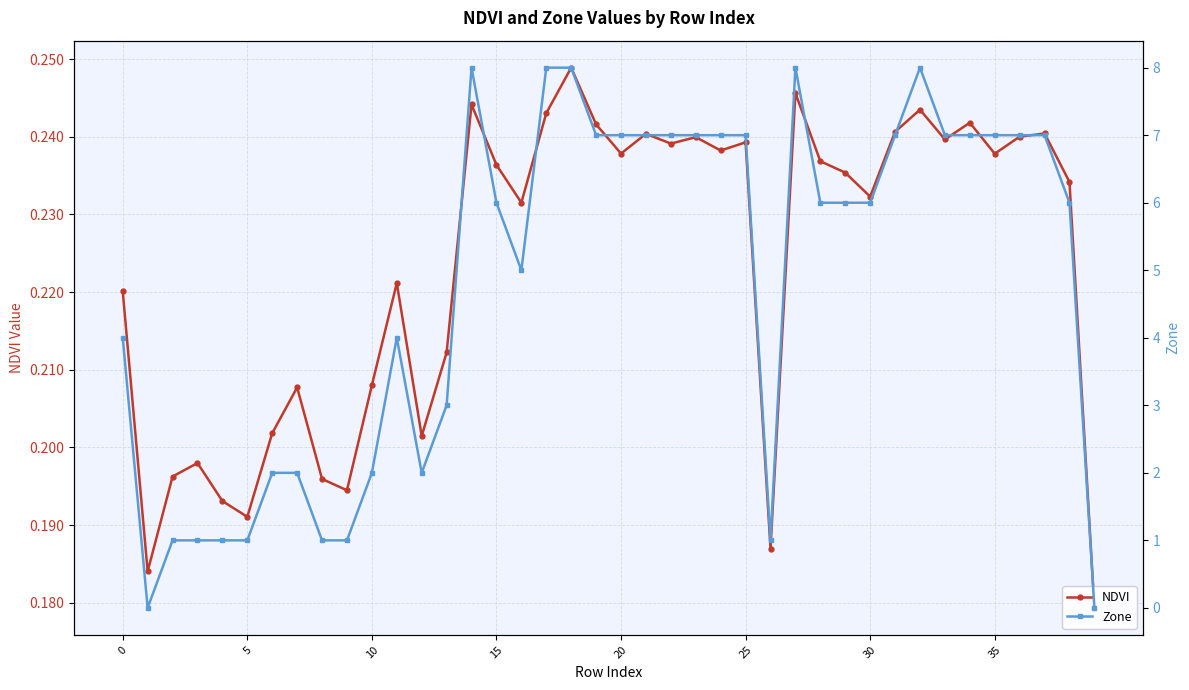

Between 11 and 18, which is larger?

18